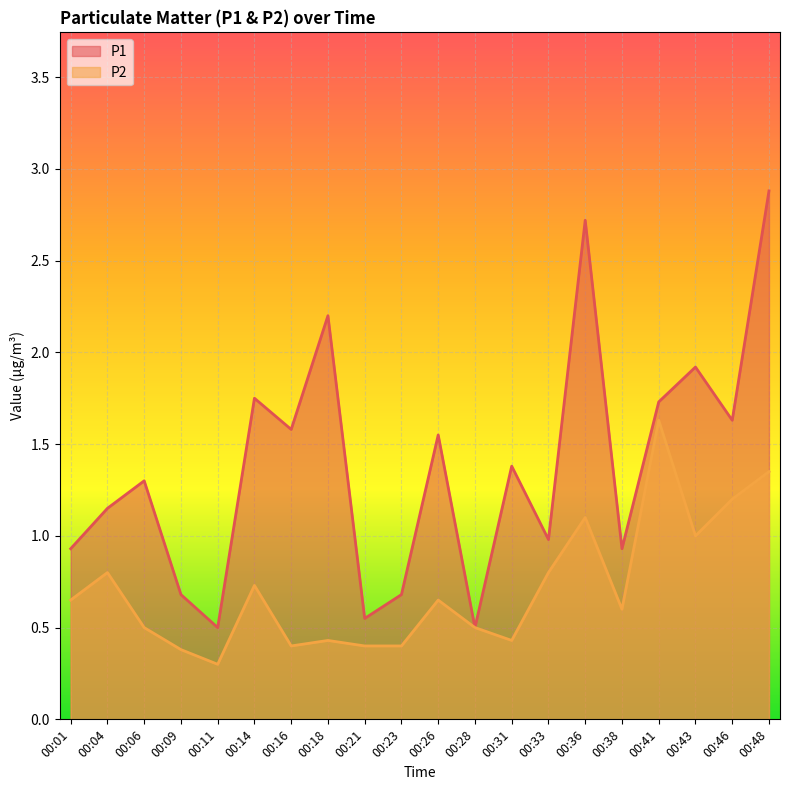

Reading left to right, transcribe all the data shown in this chart.

P1: 00:01=0.9	00:04=1.1	00:06=1.3	00:09=0.7	00:11=0.5	00:14=1.8	00:16=1.6	00:18=2.2	00:21=0.6	00:23=0.7	00:26=1.6	00:28=0.5	00:31=1.4	00:33=1.0	00:36=2.7	00:38=0.9	00:41=1.7	00:43=1.9	00:46=1.6	00:48=2.9
P2: 00:01=0.7	00:04=0.8	00:06=0.5	00:09=0.4	00:11=0.3	00:14=0.7	00:16=0.4	00:18=0.4	00:21=0.4	00:23=0.4	00:26=0.7	00:28=0.5	00:31=0.4	00:33=0.8	00:36=1.1	00:38=0.6	00:41=1.6	00:43=1.0	00:46=1.2	00:48=1.4